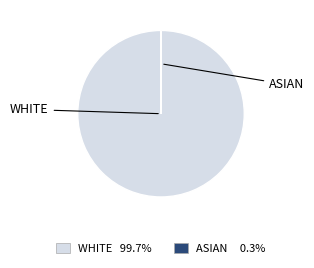

To the nearest percent, what is the difference between the largest and smallest slice percentages?

100%